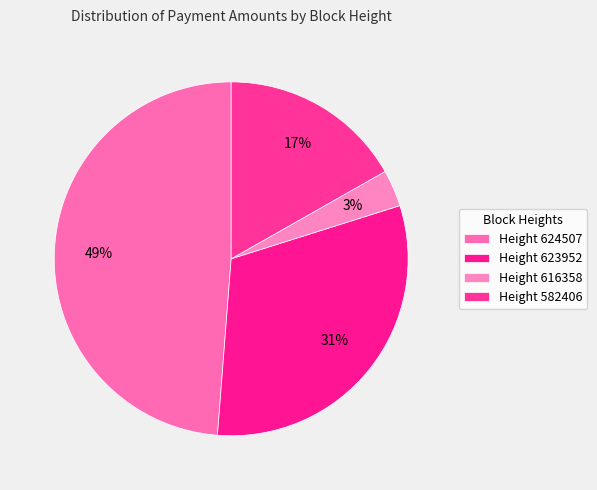

Count the number of slices in the pie.

4